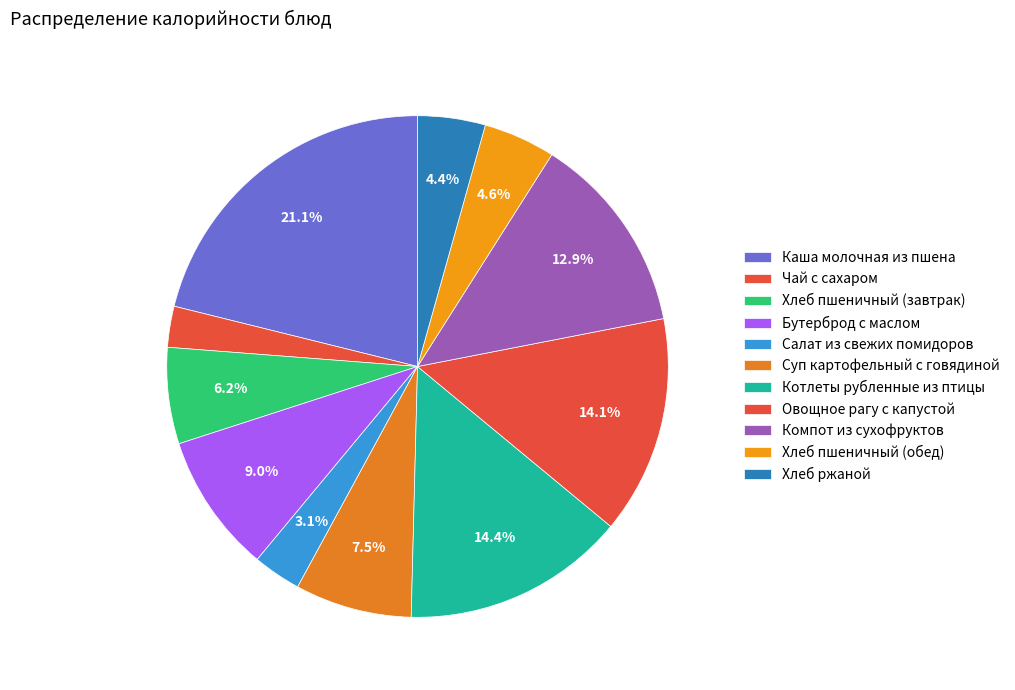

How many segments does this pie chart have?

11